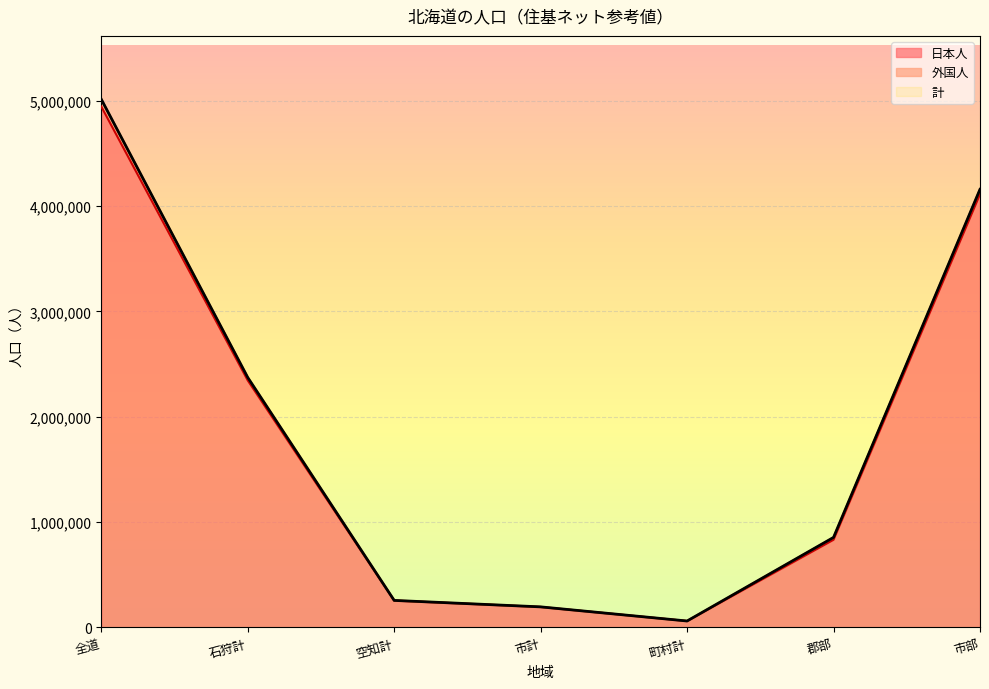

At which label is 日本人 closest to 2501930?

石狩計